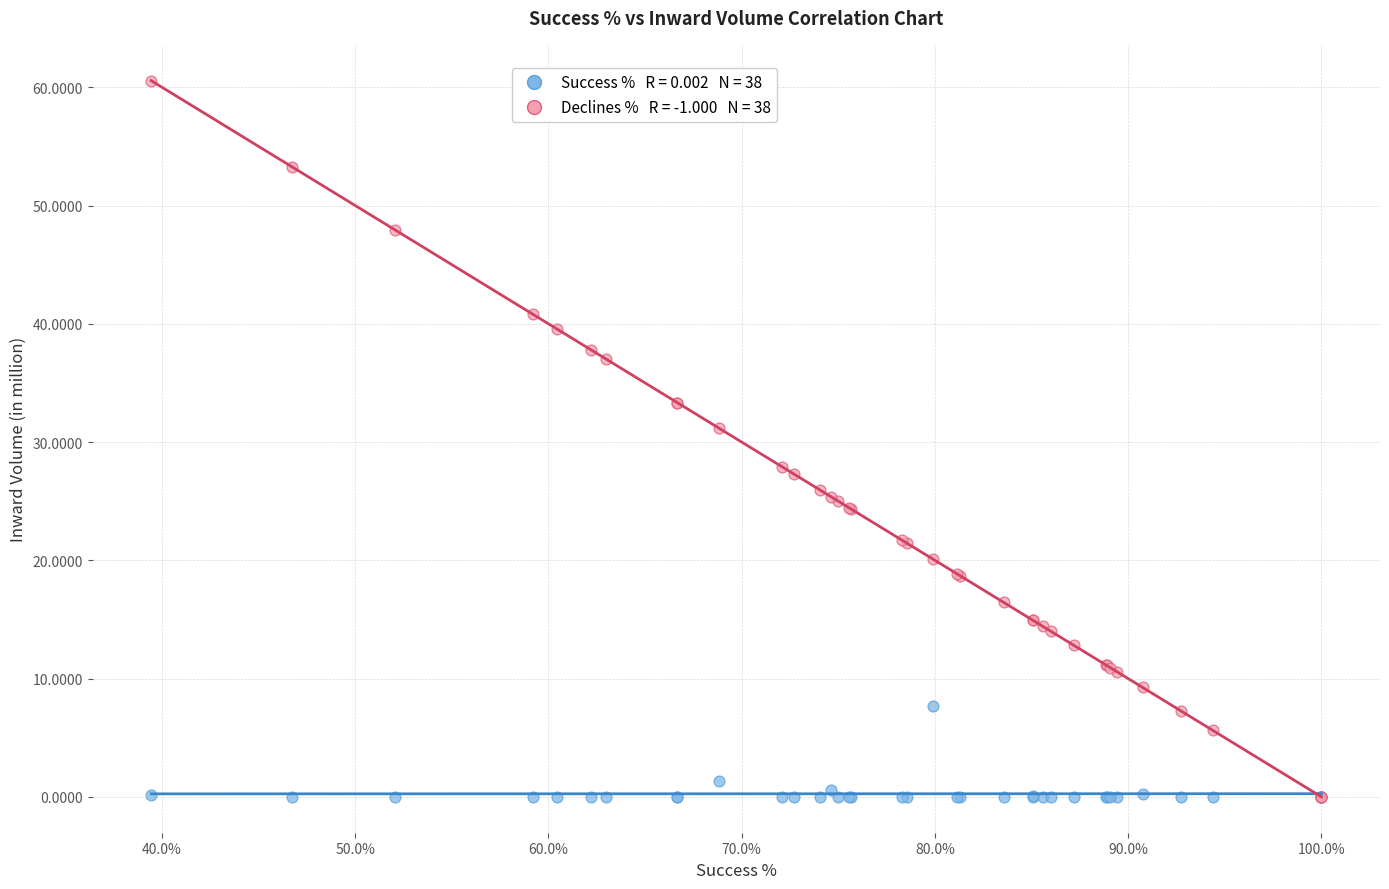

Across all series, what Y value is closest to 30?

31.2